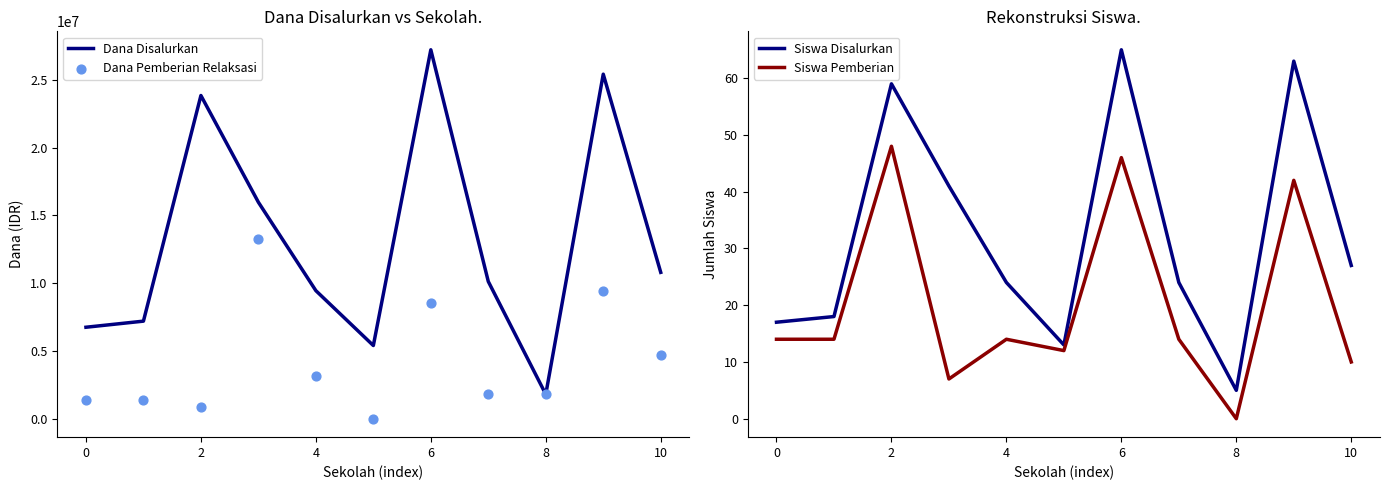

Which series contains the lowest Y value?

Dana Pemberian Relaksasi